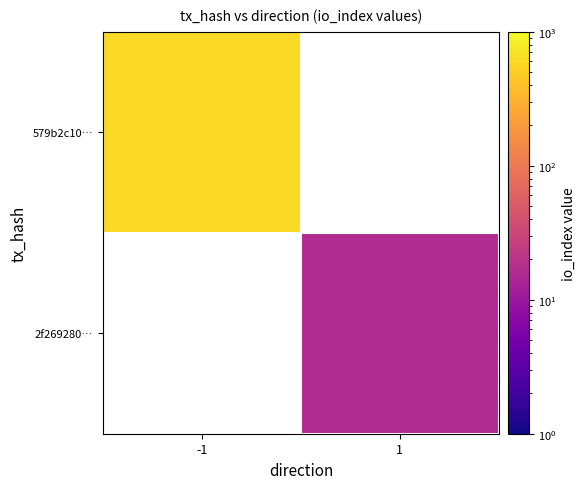

Rank the categories by 2f269280… value from highest to lowest.

-1, 1